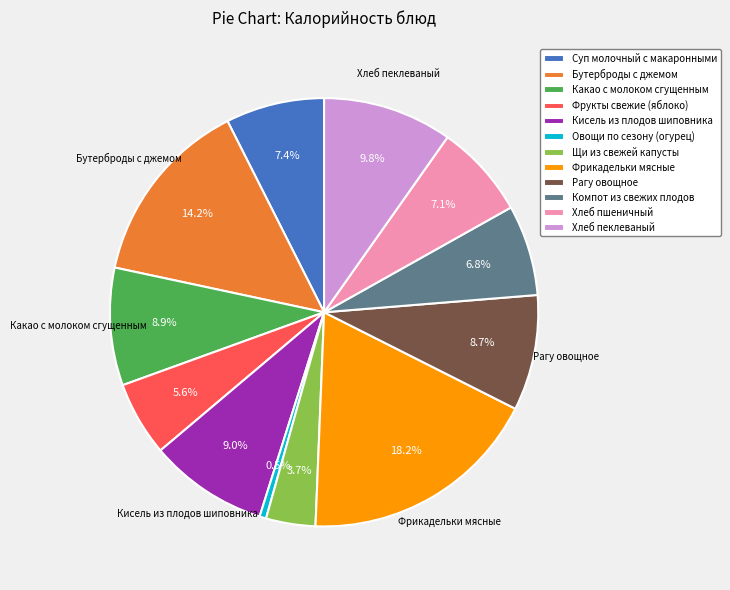

Approximately how many times larger is the value at Хлеб пшеничный compared to Щи из свежей капусты?

1.9